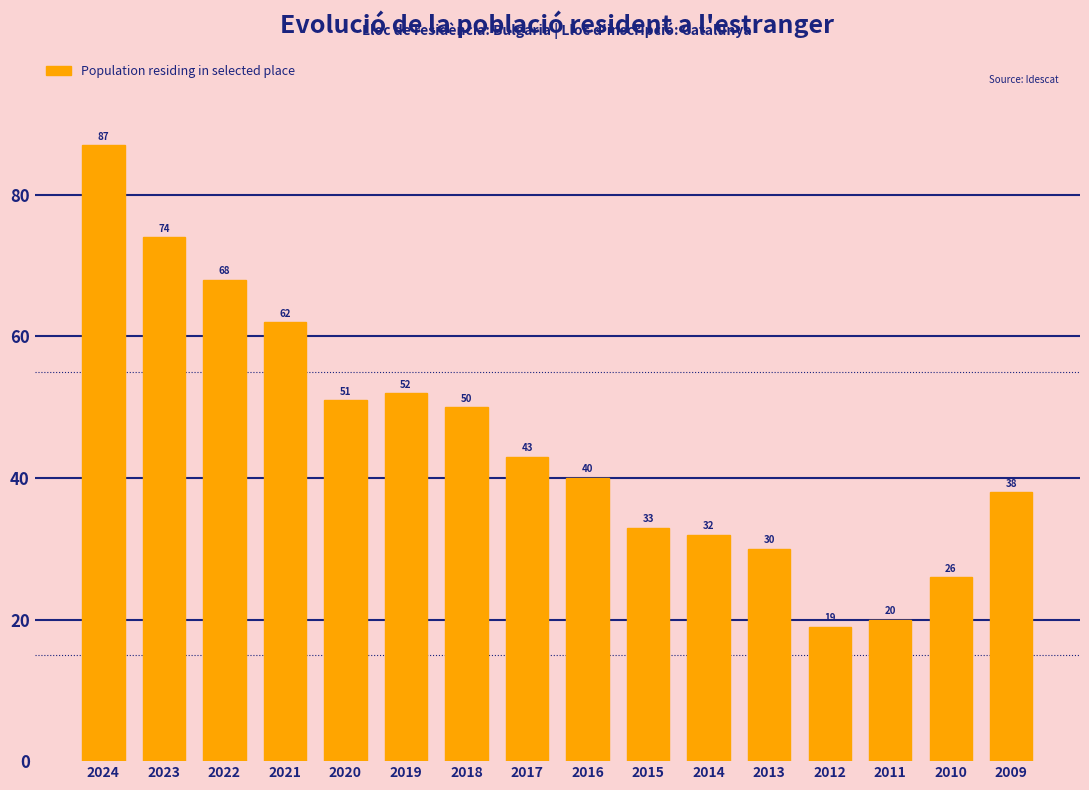

What is the difference between the maximum and minimum values?

68